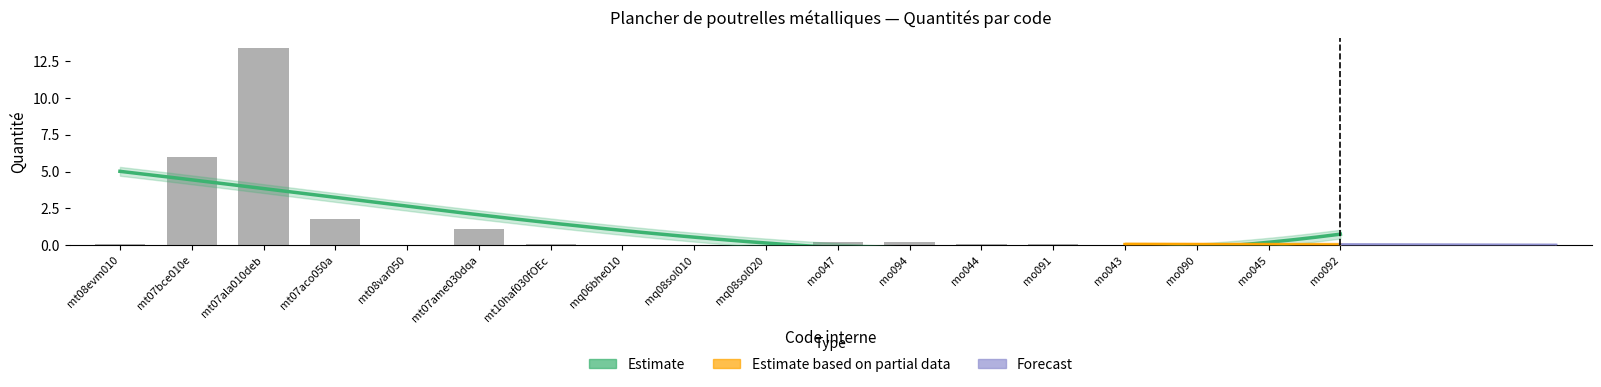

Reading left to right, extract all data points from this chart.

mt08evm010=0.1	mt07bce010e=6.0	mt07ala010deb=13.4	mt07aco050a=1.8	mt08var050=0.0	mt07ame030dqa=1.1	mt10haf030fOEc=0.1	mq06bhe010=0.0	mq08sol010=0.0	mq08sol020=0.0	mo047=0.2	mo094=0.2	mo044=0.1	mo091=0.1	mo043=0.0	mo090=0.0	mo045=0.0	mo092=0.0